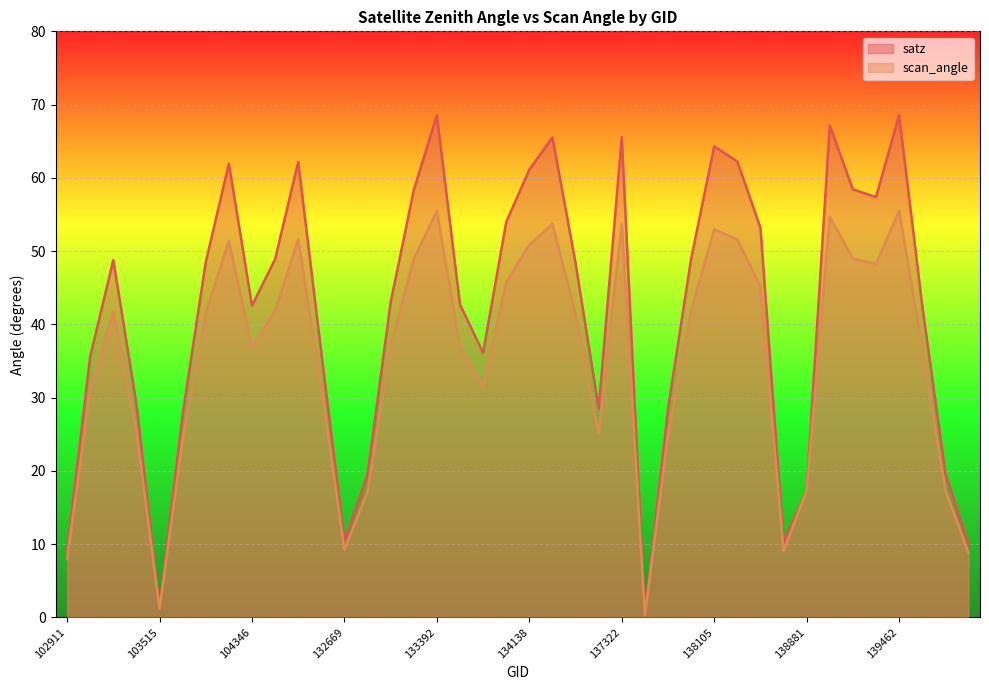

Reading right to left, transcribe all the data shown in this chart.

satz: 139866=10.0	139672=19.7	139475=42.6	139462=68.5	139283=57.4	139269=58.4	139094=67.1	138881=17.3	138688=10.2	138296=53.2	138282=62.2	138105=64.3	138092=48.9	137903=28.4	137715=0.3	137322=65.5	134505=28.5	134322=48.4	134308=65.5	134138=61.1	134124=54.0	133946=36.1	133404=42.7	133392=68.5	133209=58.3	133027=43.0	132847=19.5	132669=10.4	132488=36.1	132296=62.2	132123=48.9	104346=42.6	103868=61.9	103752=48.5	103634=27.7	103515=1.3	103396=29.1	103278=48.8	103031=35.6	102911=9.0
scan_angle: 139866=8.8	139672=17.4	139475=36.8	139462=55.5	139283=48.2	139269=49.0	139094=54.7	138881=17.3	138688=9.1	138296=45.2	138282=51.6	138105=53.0	138092=41.9	137903=24.9	137715=0.3	137322=53.7	134505=25.0	134322=41.5	134308=53.7	134138=50.9	134124=45.7	133946=31.5	133404=36.9	133392=55.5	133209=48.9	133027=37.2	132847=17.2	132669=9.2	132488=31.5	132296=51.6	132123=41.9	104346=36.8	103868=51.4	103752=41.5	103634=24.3	103515=1.2	103396=25.5	103278=41.8	103031=31.0	102911=8.0